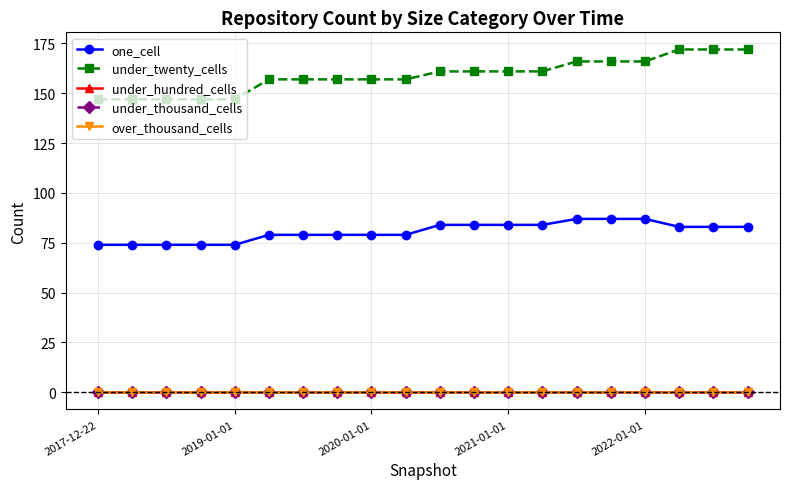

Is this an area chart (filled region under the line)?

No